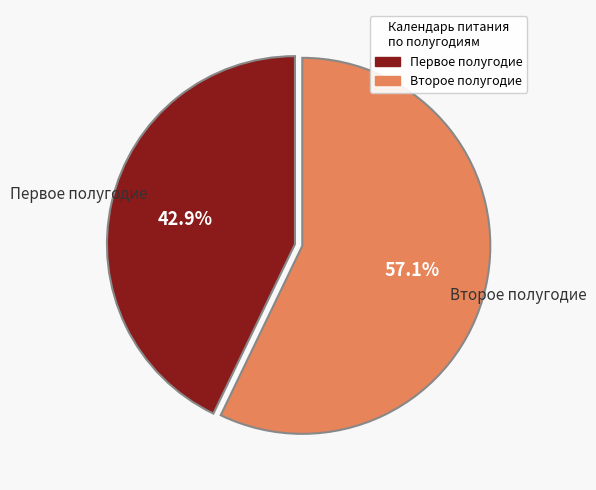

Is there any slice that represents more than half of the pie?

Yes